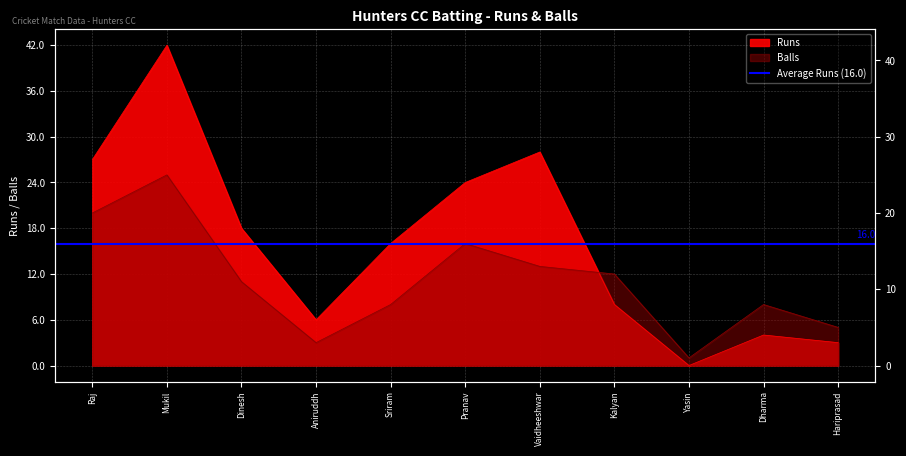

True or false: Runs has a value of 28 at Vaidheeshwar.

True